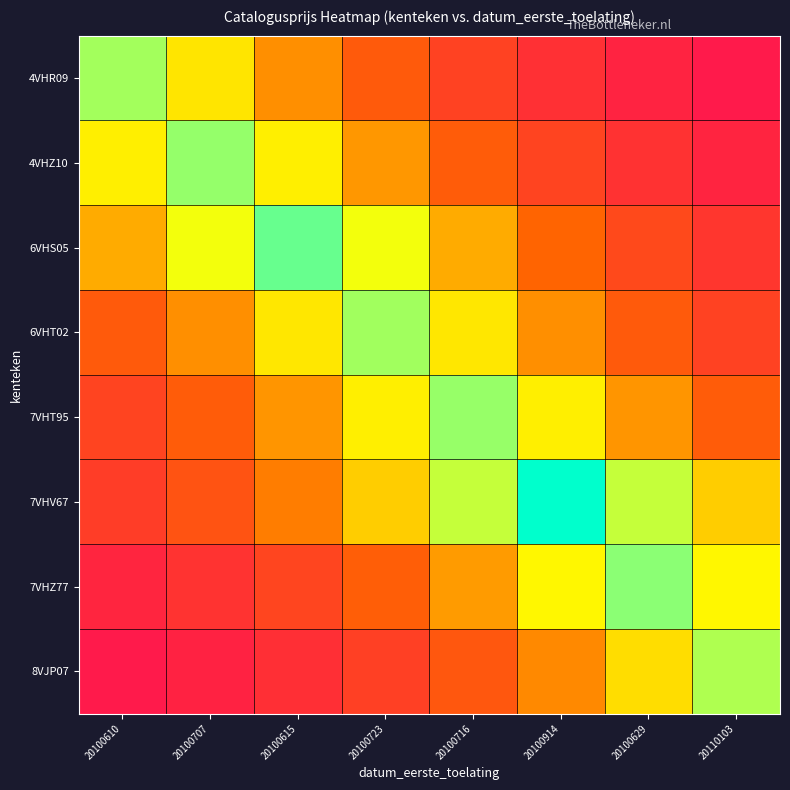

What is the smallest value displayed?

5071.5